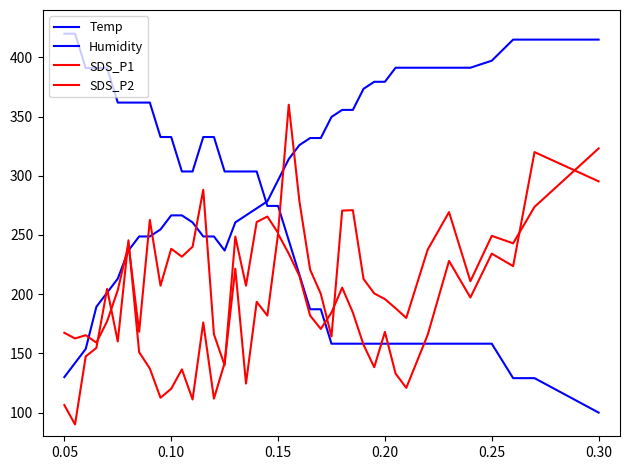

How many lines are shown in the chart?

4